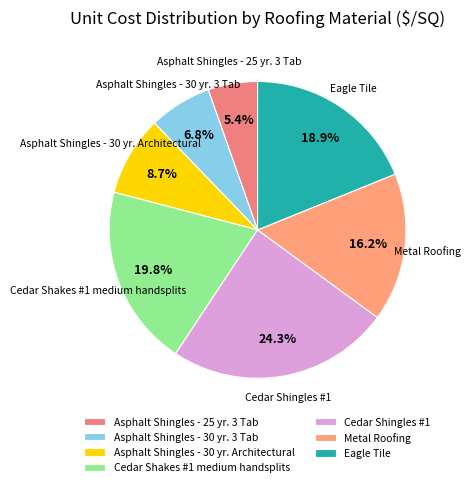

How many segments does this pie chart have?

7